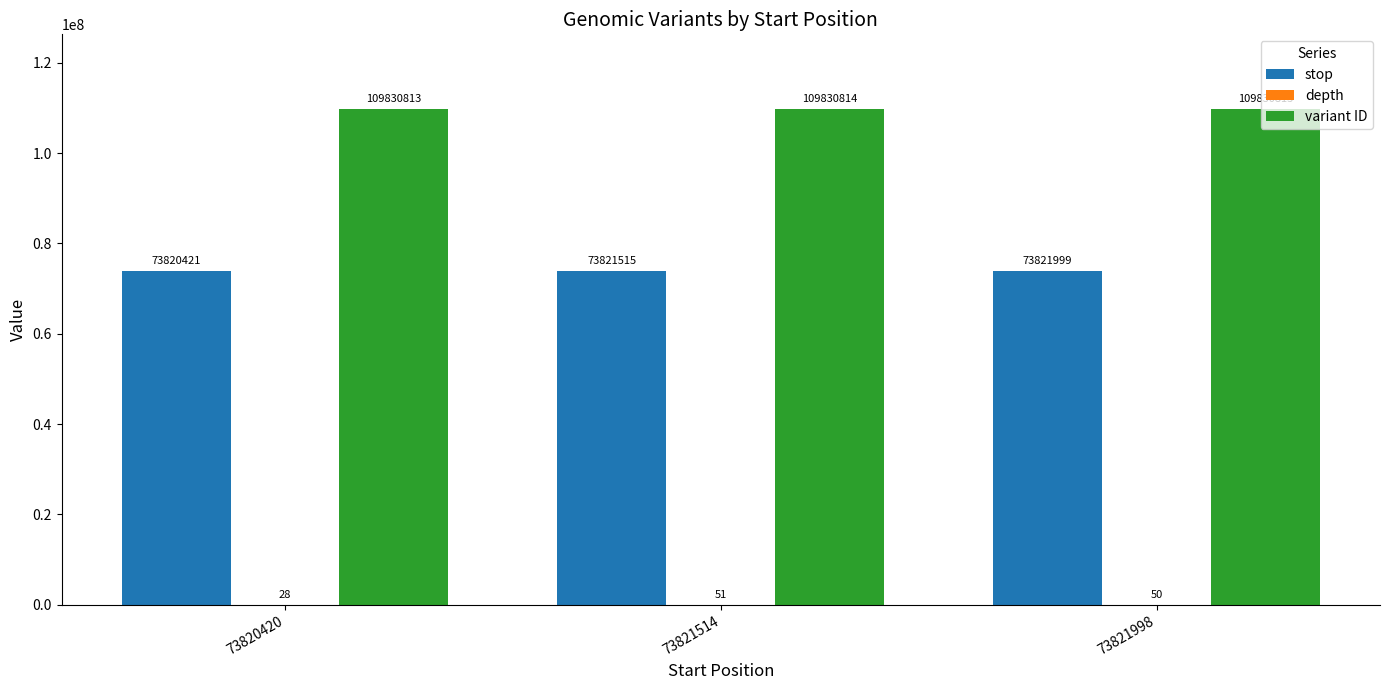

What is the sum of all variant ID values?

329492442